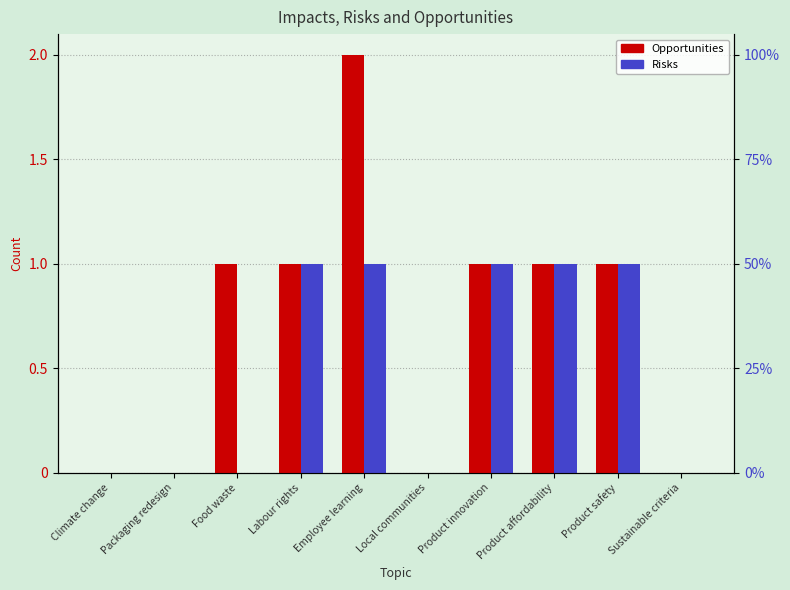

What is the sum of the Risks values at Labour rights and Sustainable criteria?

1